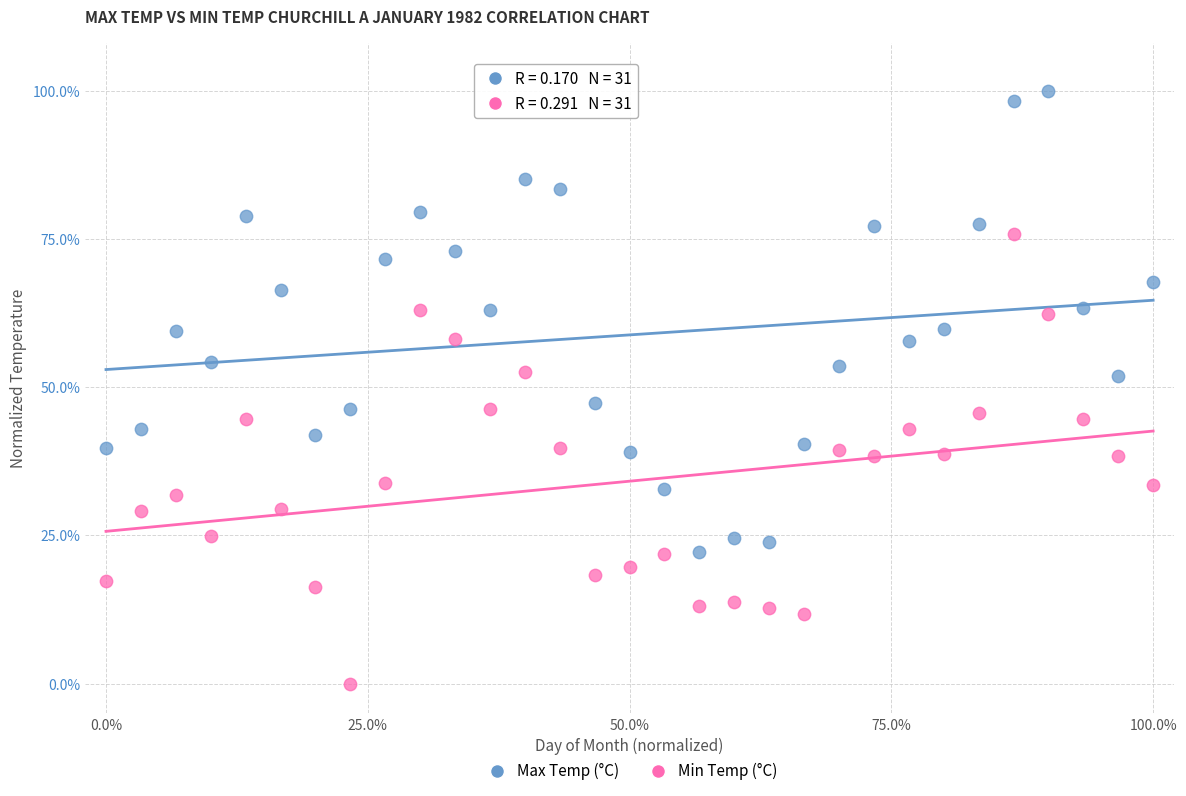

Which series reaches the maximum Y coordinate?

Max Temp (°C)